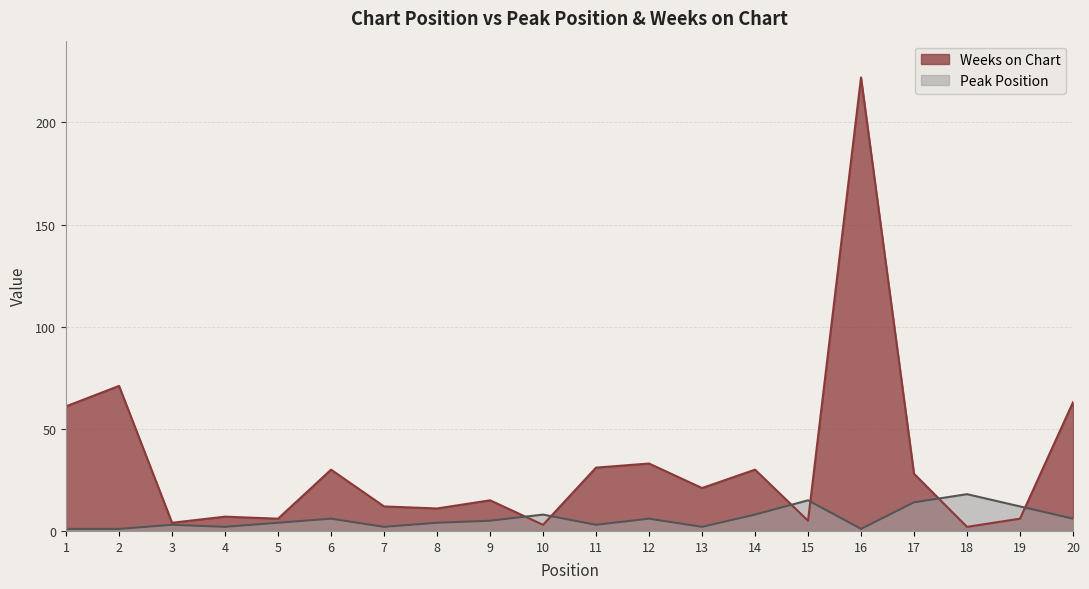

Rank the series at 7 from lowest to highest value.

Peak Position, Weeks on Chart